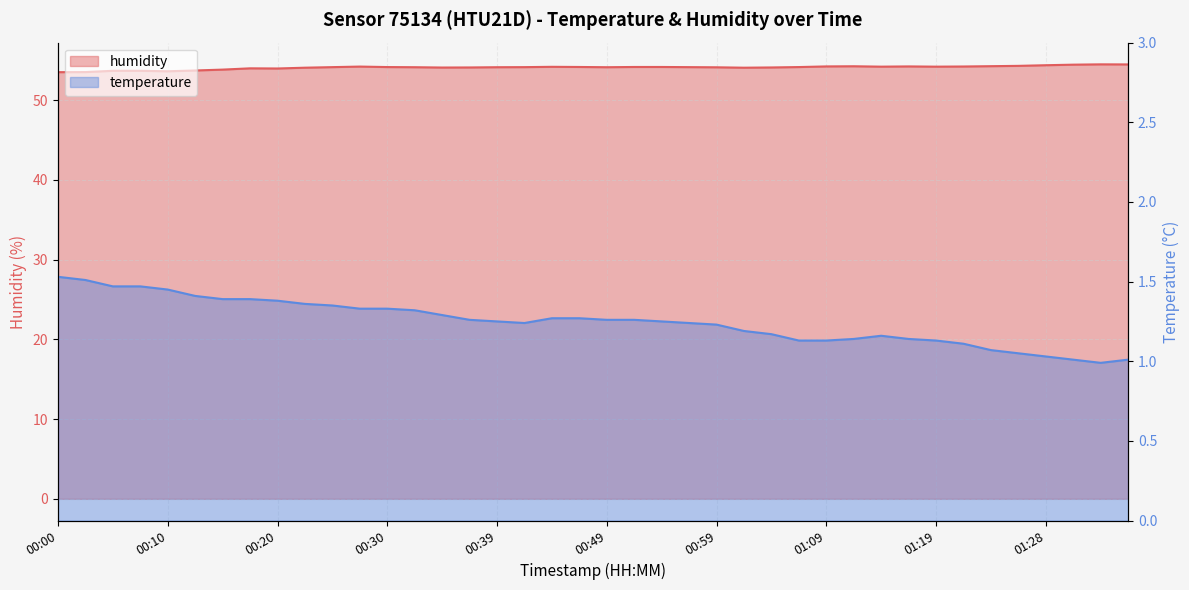

The value at 00:02 is 53.5. True or false?

True